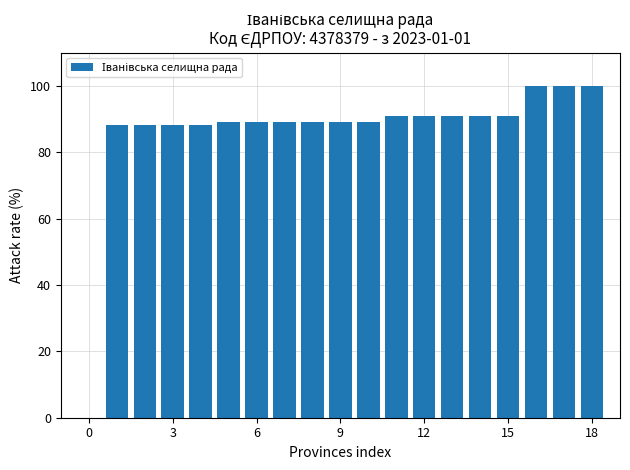

What is the greatest value displayed?

100.0